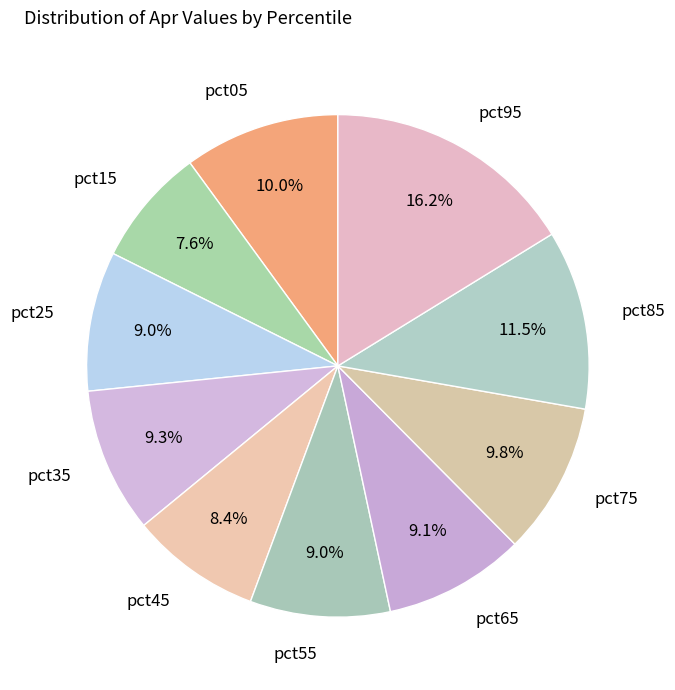

What is the largest slice in the pie chart?

pct95